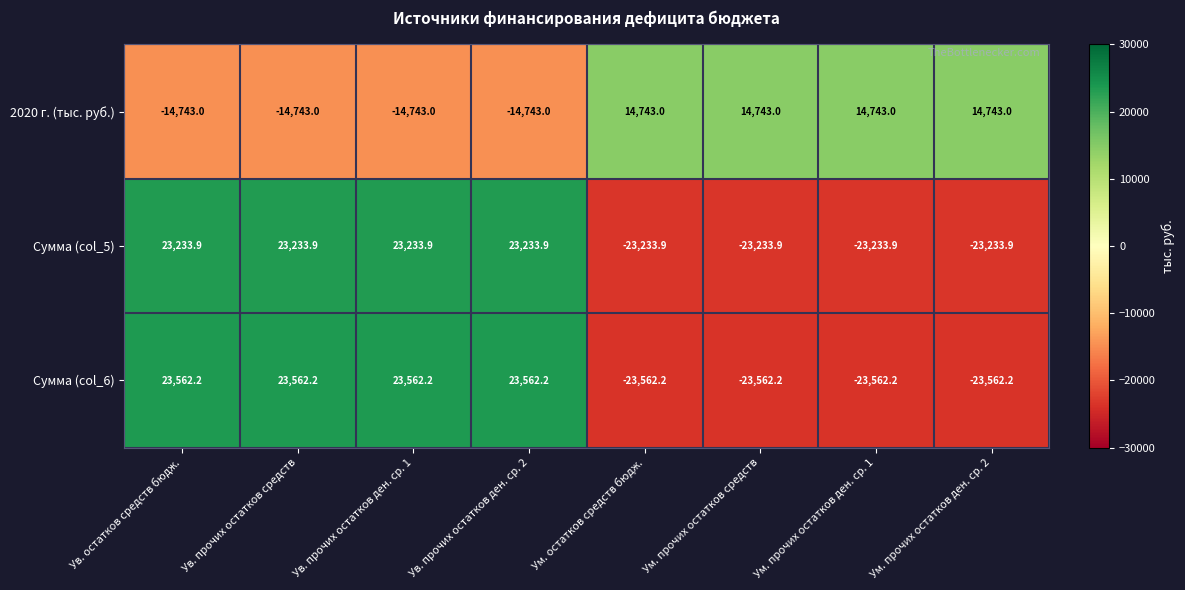

The value of 2020 г. (тыс. руб.) at Ум. прочих остатков ден. ср. 1 is 14743.0. True or false?

True